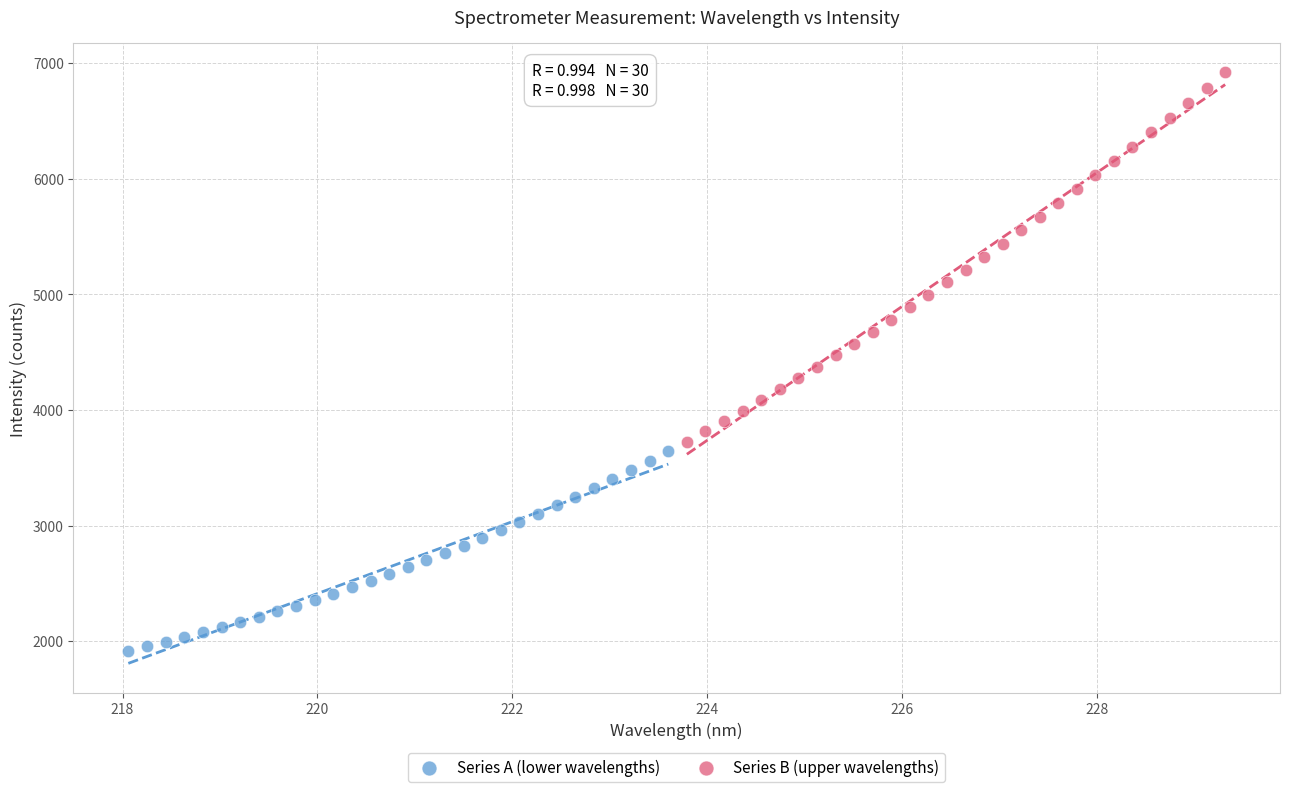

Which series contains the highest Y value?

Series B (upper wavelengths)